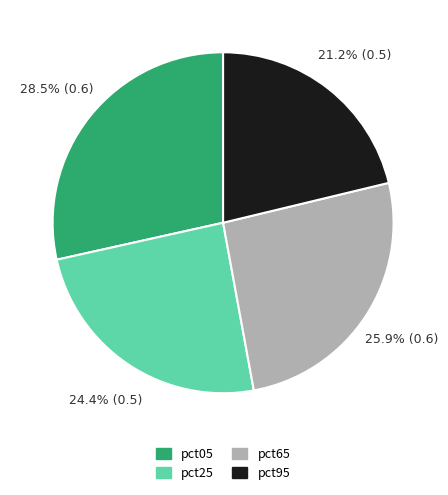

Is there a majority slice in this chart?

No